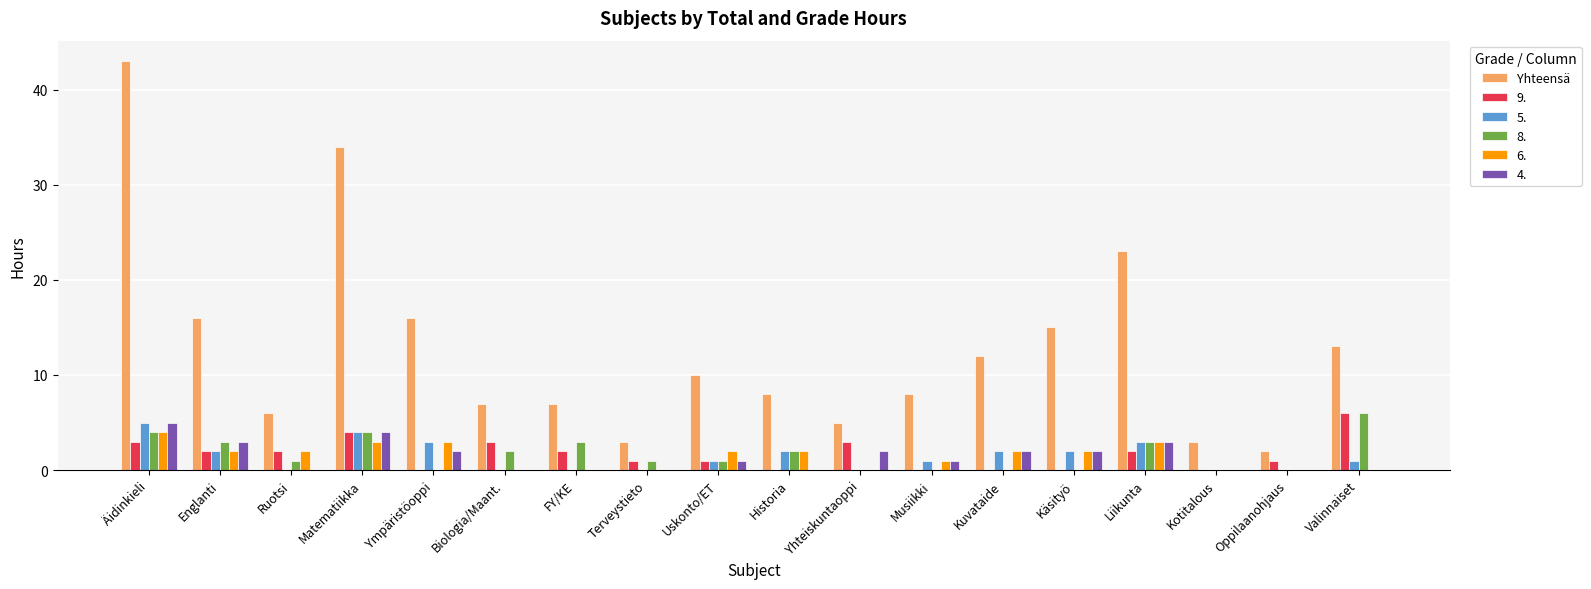

The value of 5. at Kuvataide is 4. True or false?

False